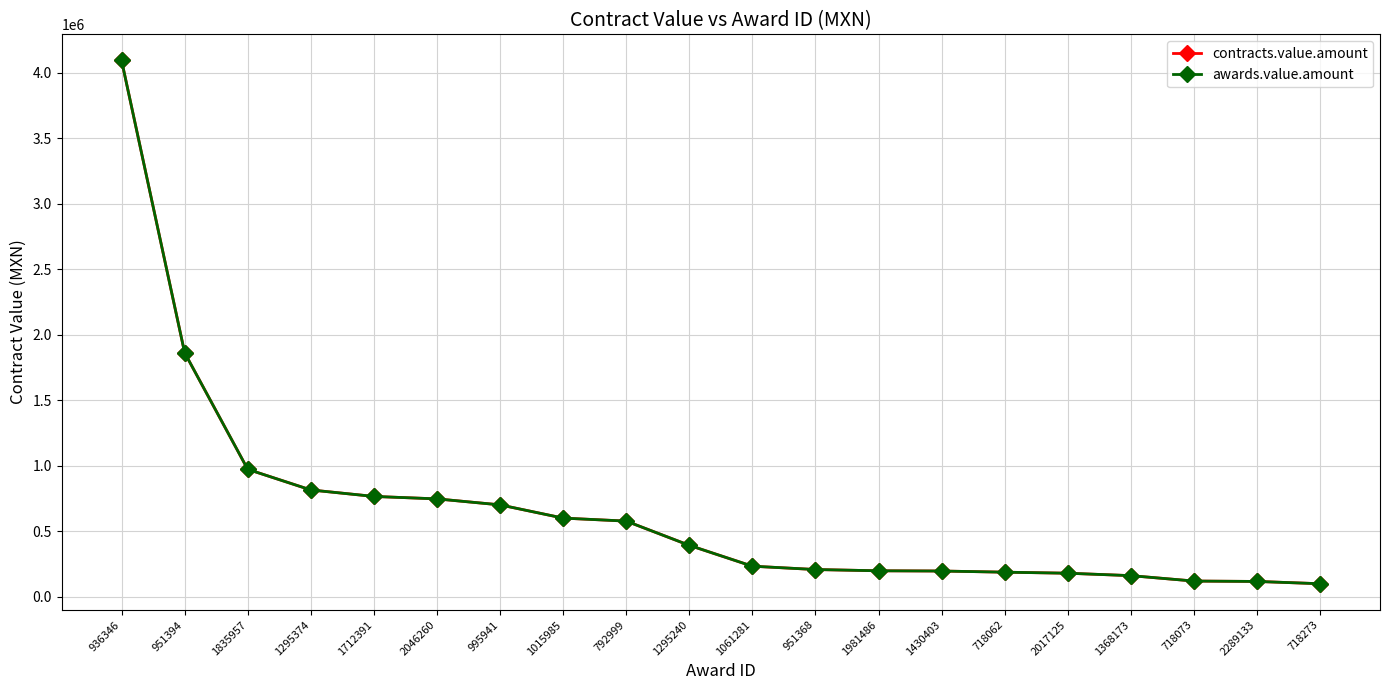

Is this an area chart (filled region under the line)?

No